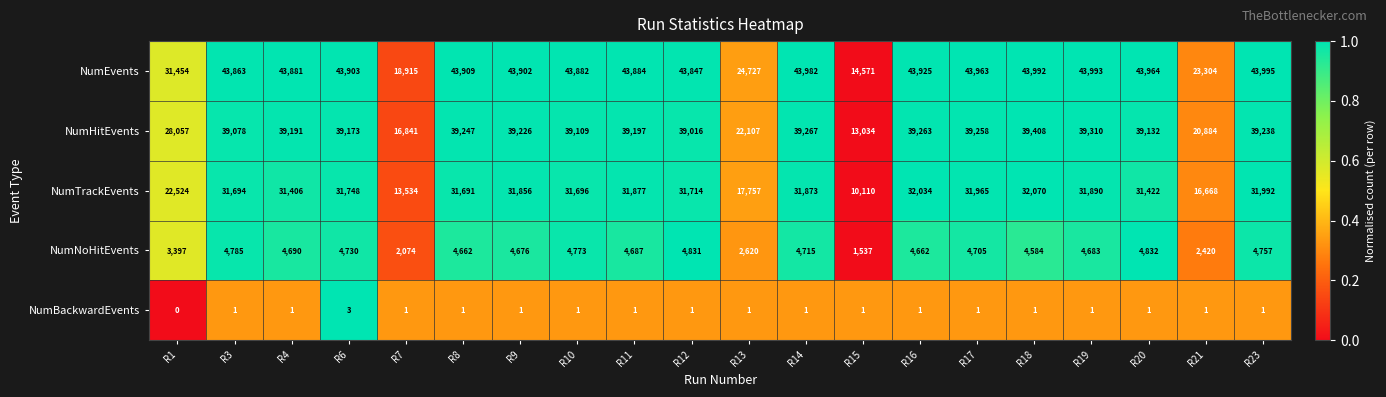

List the labels in order of NumTrackEvents value, largest first.

R18, R16, R23, R17, R19, R11, R14, R9, R6, R12, R10, R3, R8, R20, R4, R1, R13, R21, R7, R15